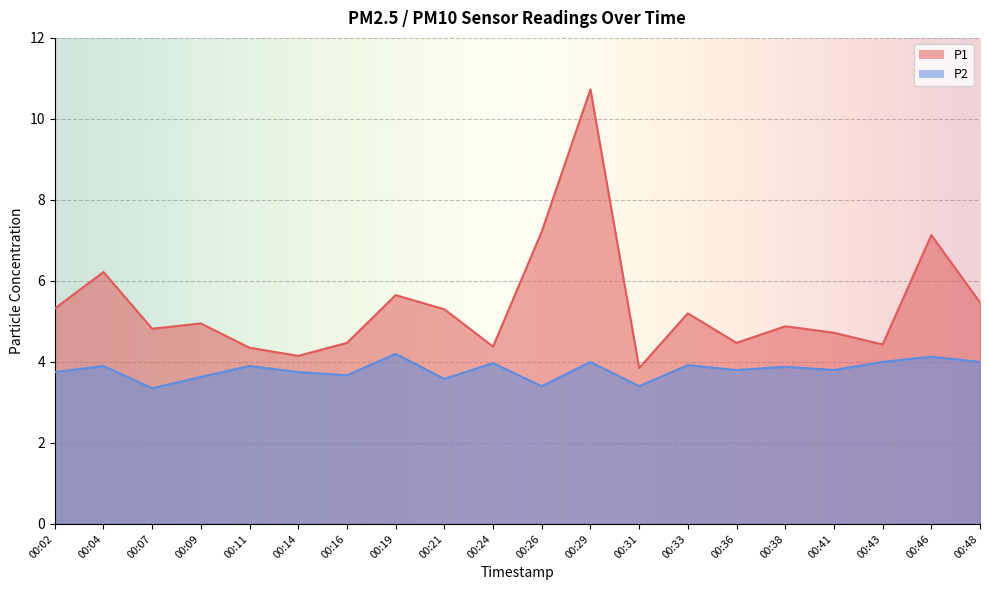

Which series has the largest total across all categories?

P1